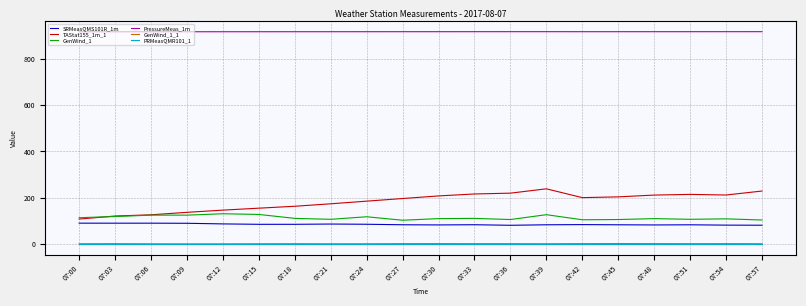

Which series has the widest spread of values?

TAStat155_1m_1